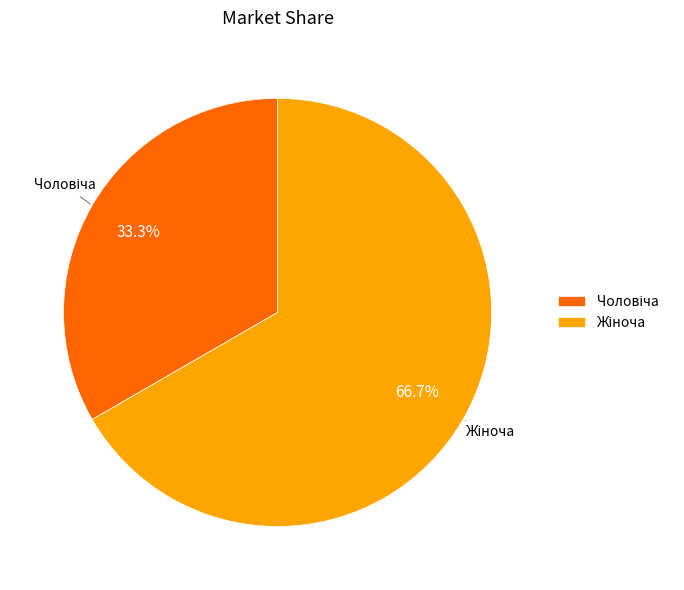

Does any single category account for the majority?

Yes